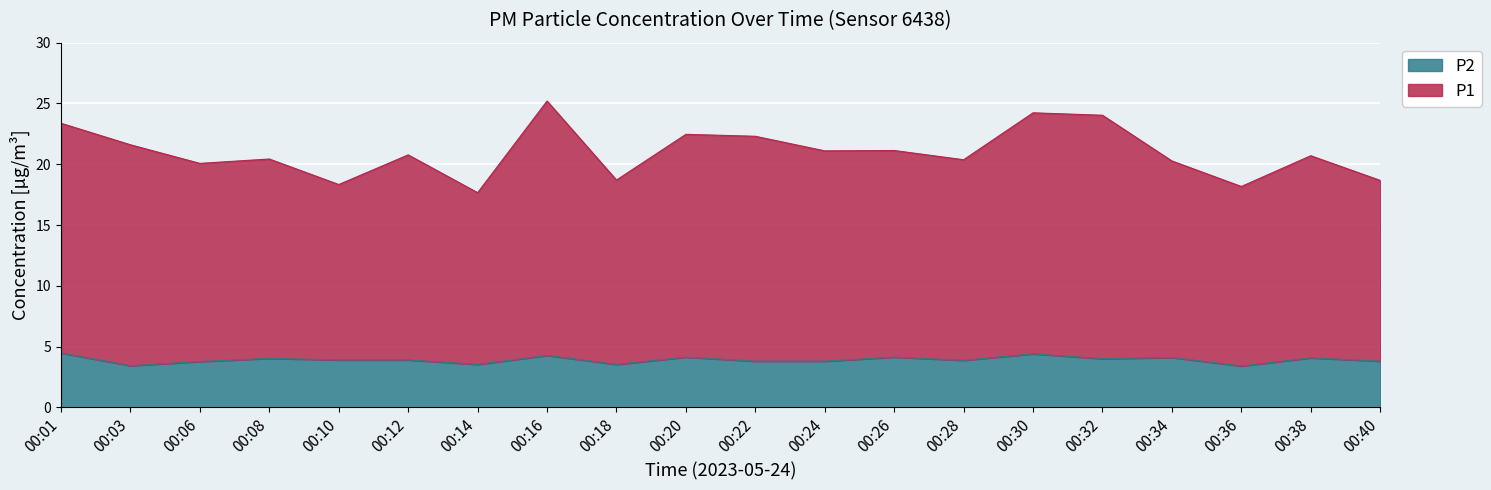

True or false: P1 has a value of 28.8 at 00:14.

False